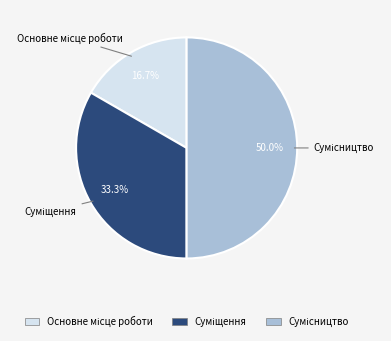

What is the change in value from Суміщення to Сумісництво?

+1